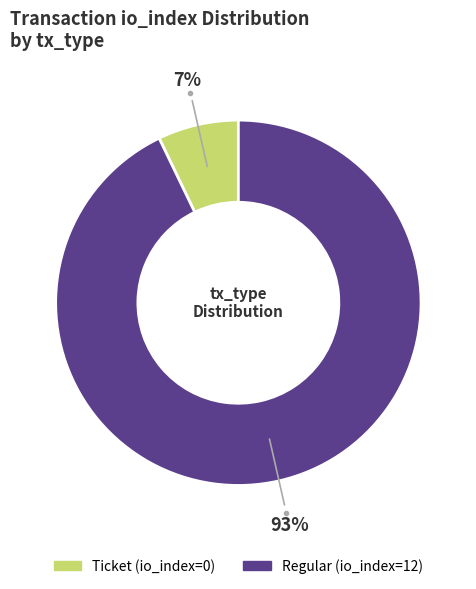

Is there any slice that represents more than half of the pie?

Yes